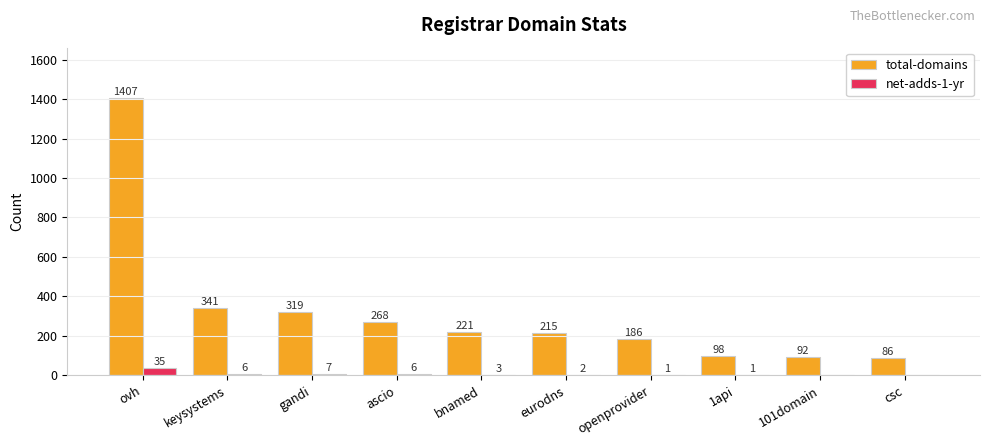

Which series has the largest total across all categories?

total-domains